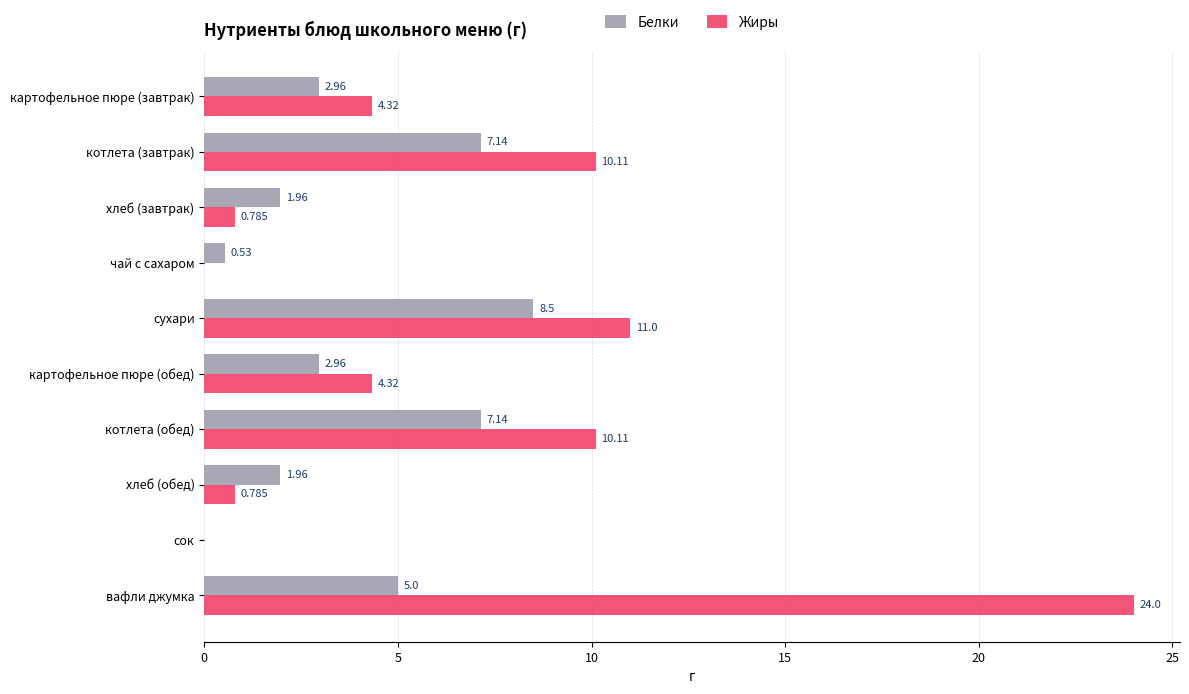

Where is Жиры nearest to the value 12?

сухари